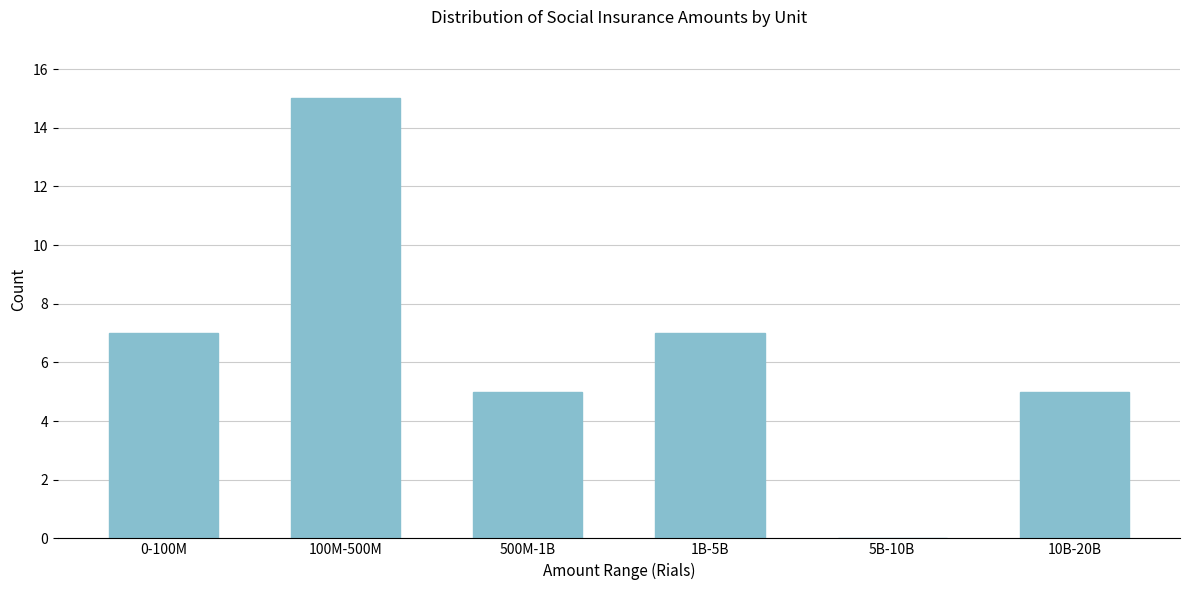

Reading left to right, transcribe all the data shown in this chart.

0-100M=7	100M-500M=15	500M-1B=5	1B-5B=7	5B-10B=0	10B-20B=5